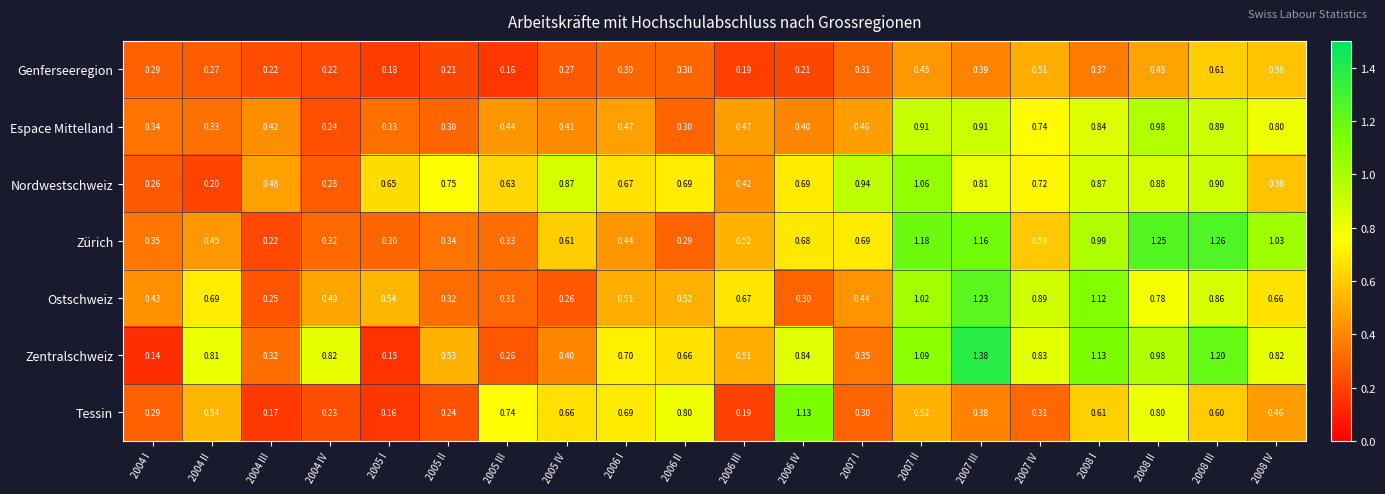

List the series in order of their peak value, lowest first.

Genferseeregion, Espace Mittelland, Nordwestschweiz, Tessin, Ostschweiz, Zürich, Zentralschweiz